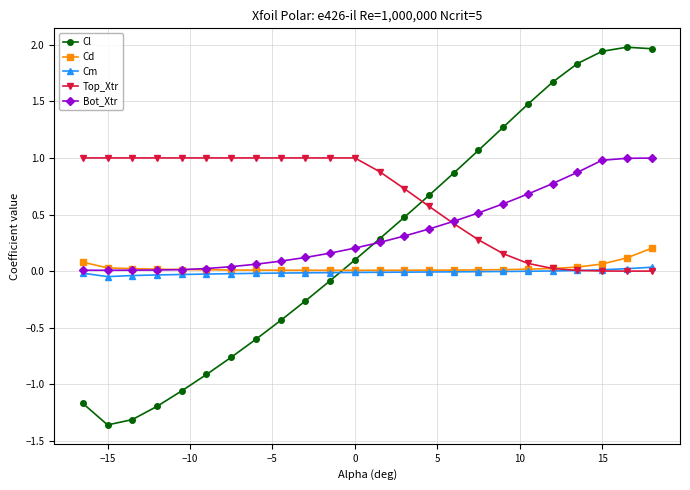

What is the maximum value for Bot_Xtr?

1.0